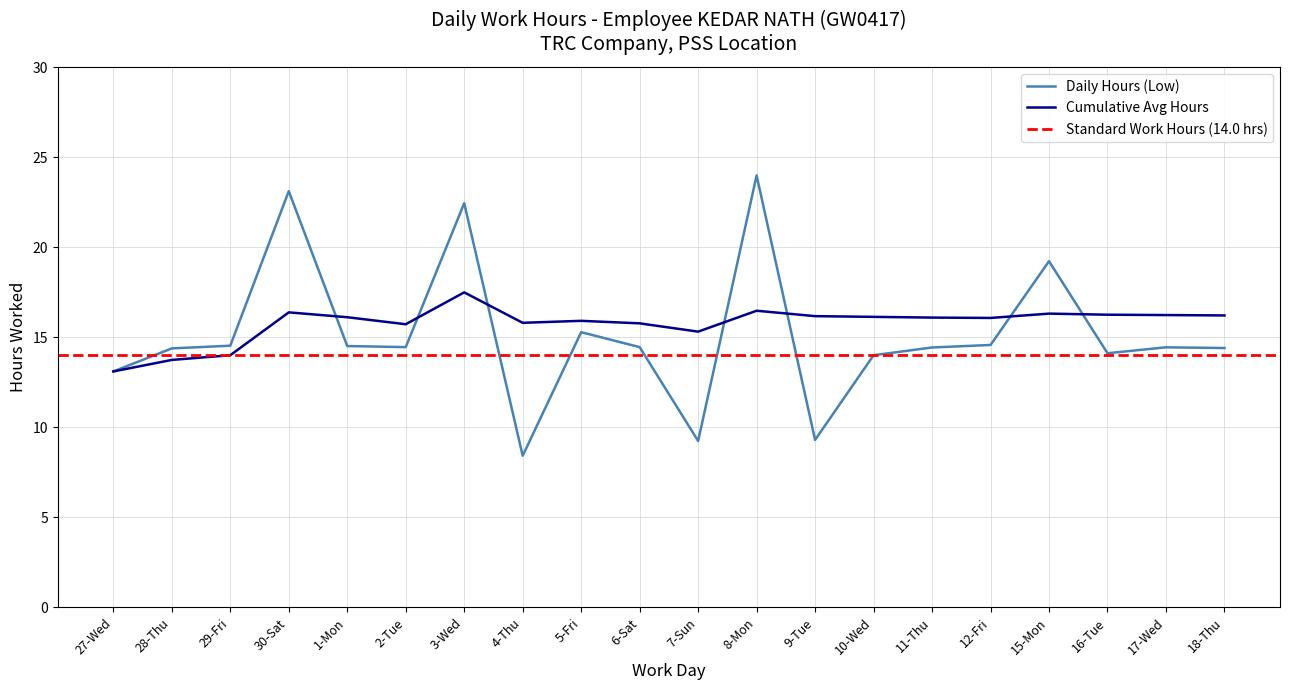

What position from the left is 10-Wed?

14